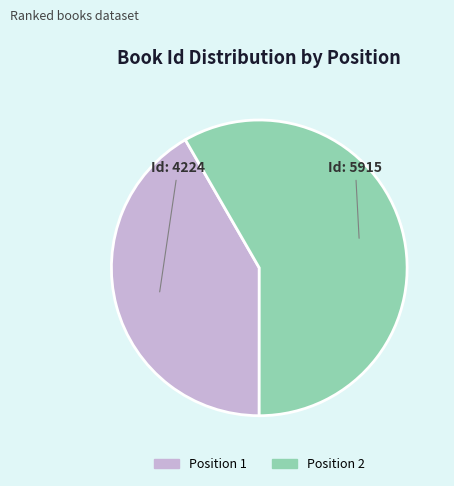

True or false: Position 1 accounts for 27% of the total.

False